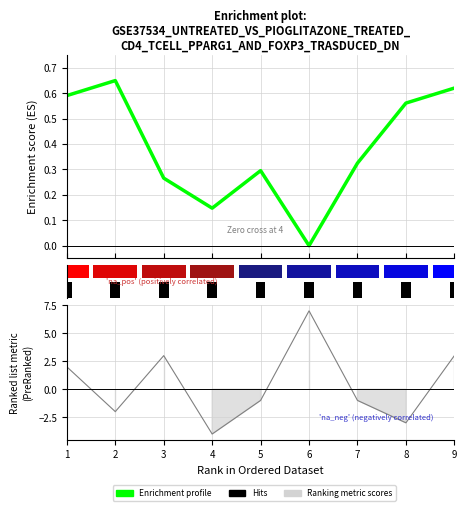

Count the values in the range 0 to 1.

9